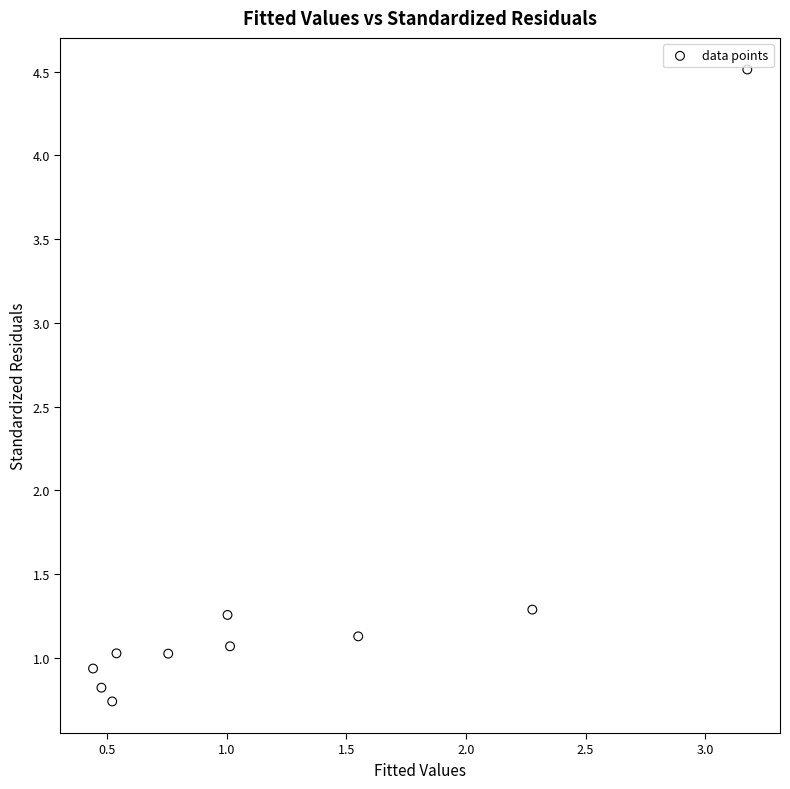

What is the range of X values (max minus min)?

2.7